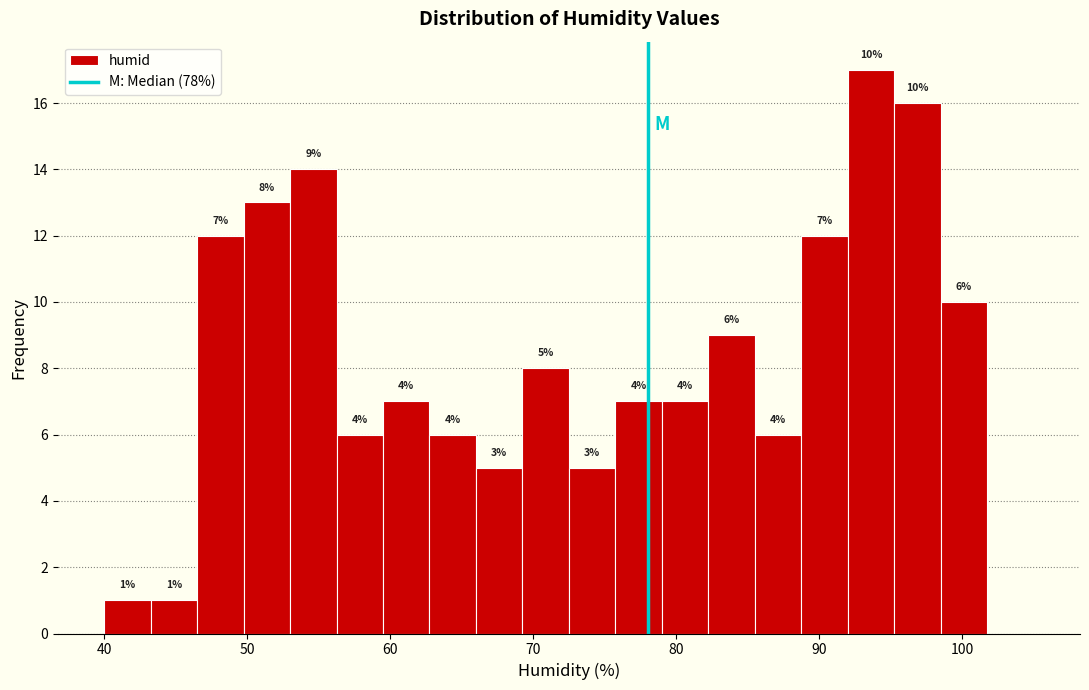

Around what value on the x-axis is the tallest bar? Give the approximate position of its centre, as read against the axis.

94